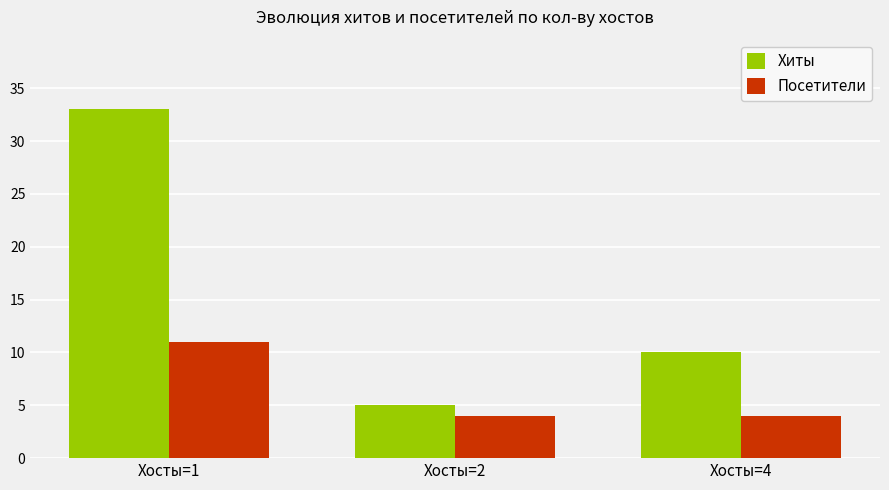

The Хиты series shows 9 at Хосты=2. True or false?

False